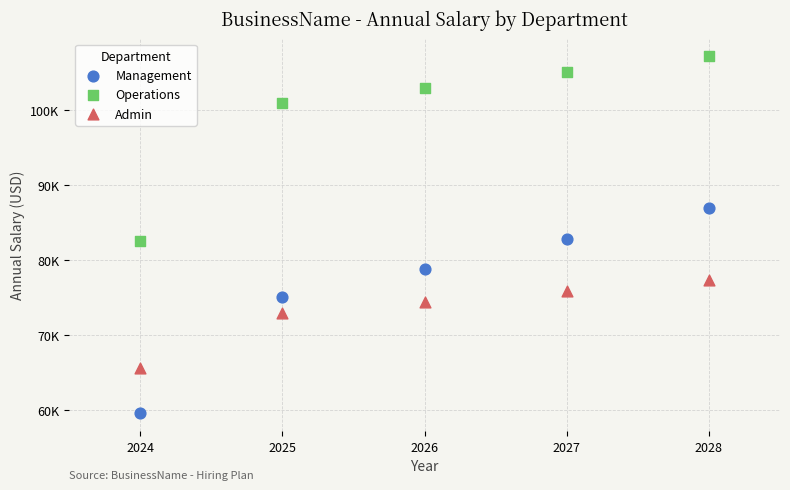

Which series reaches the minimum Y coordinate?

Management